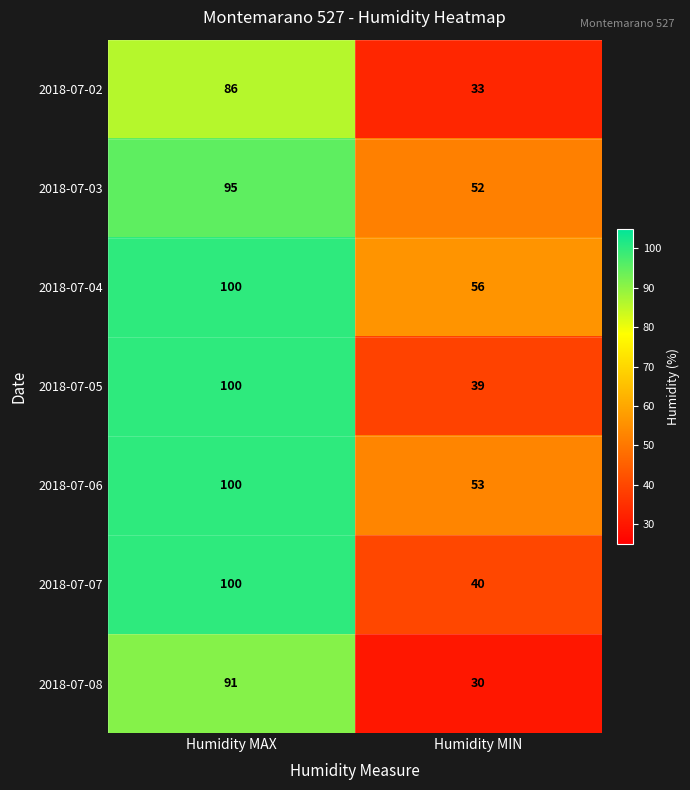

What is the difference between the 2018-07-06 values at Humidity MAX and Humidity MIN?

47